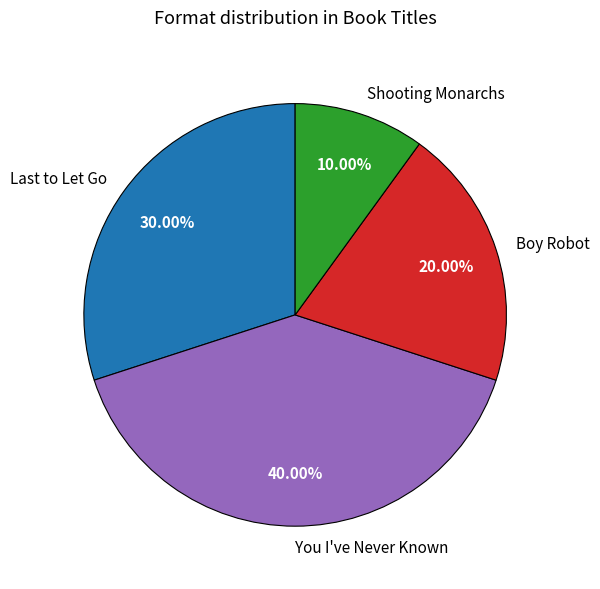

Rank the categories by value from lowest to highest.

Shooting Monarchs, Boy Robot, Last to Let Go, You I've Never Known